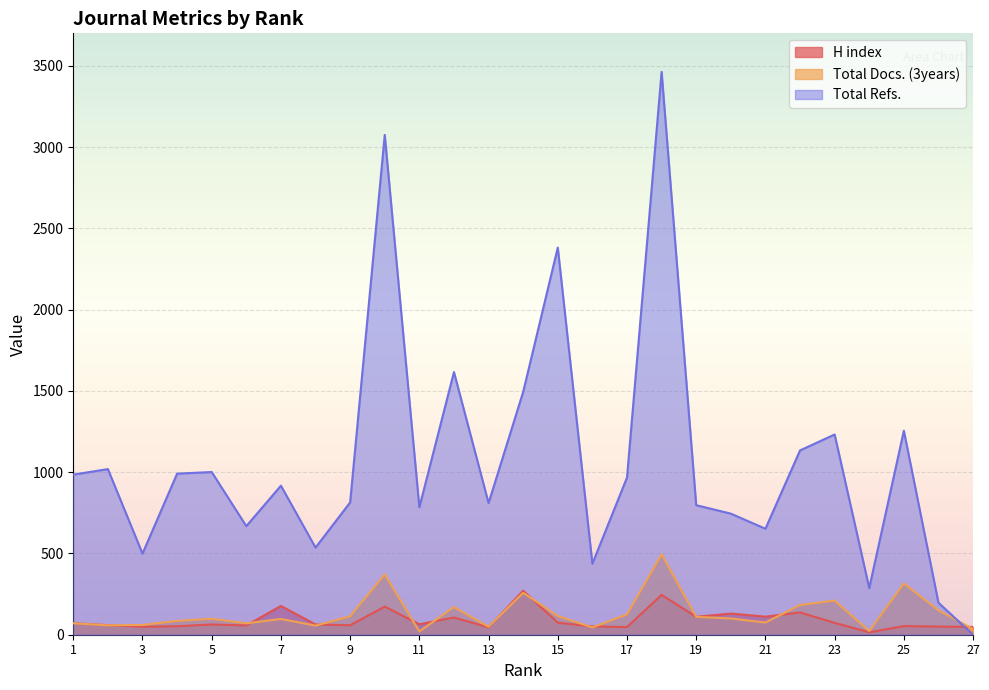

True or false: H index has a value of 20 at 17.

False